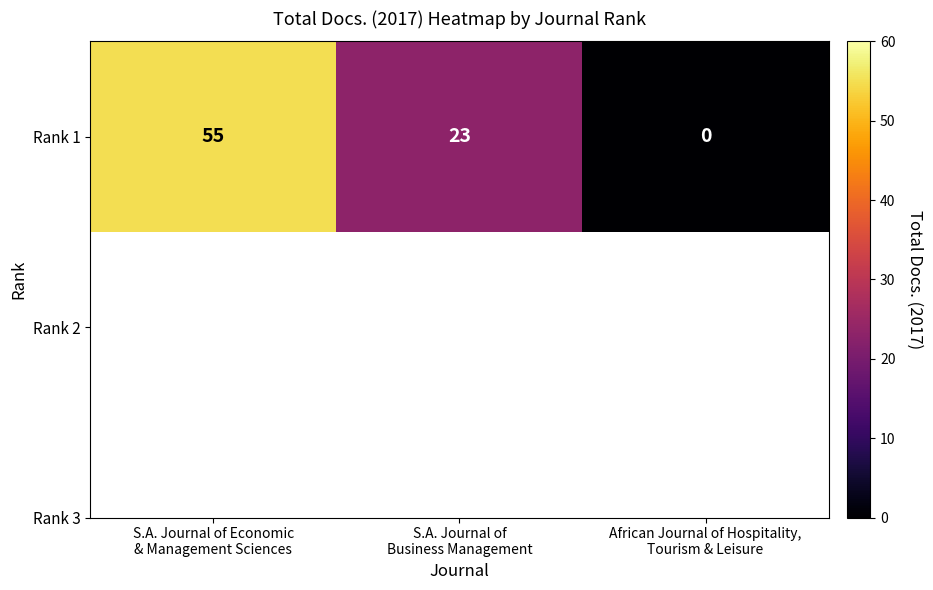

What is the change in value from S.A. Journal of Economic
& Management Sciences to African Journal of Hospitality,
Tourism & Leisure?

-55